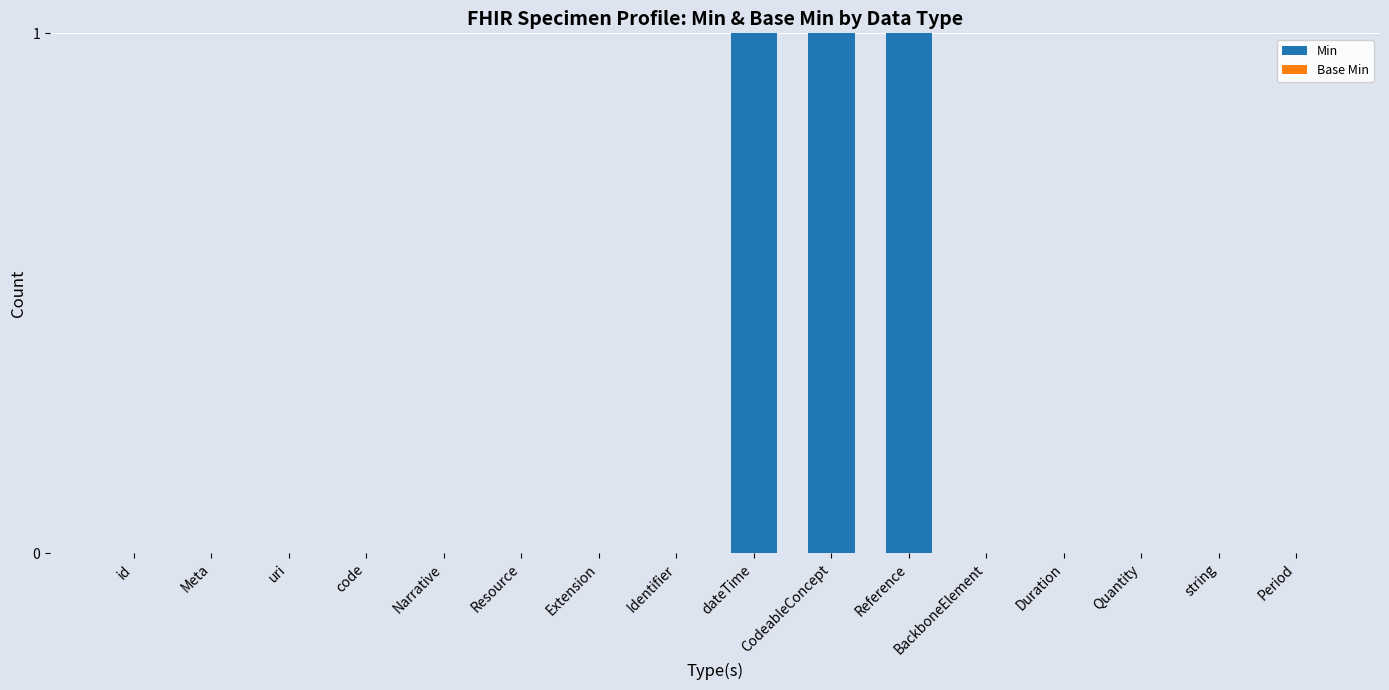

Are the bars horizontal?

No